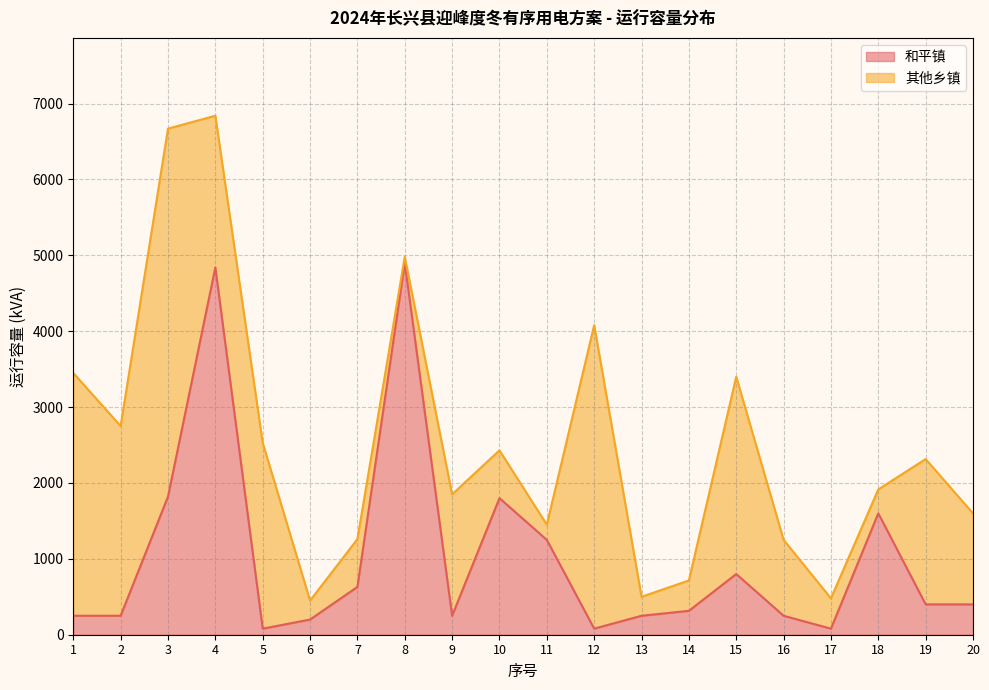

What is the maximum value for 和平镇?

4900